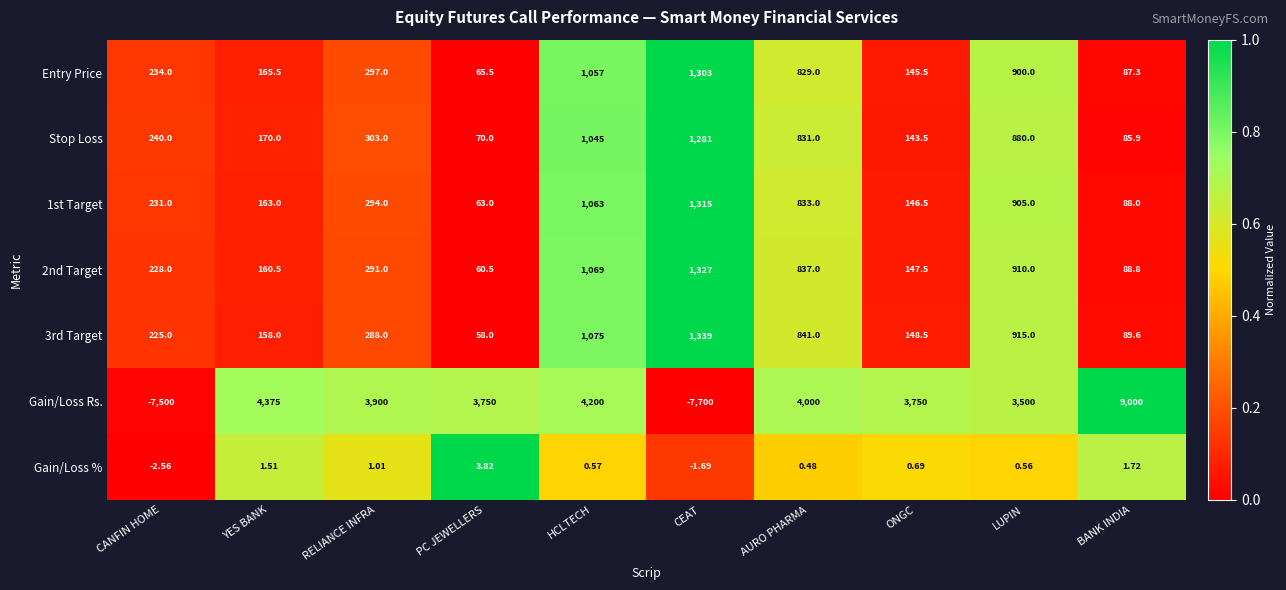

Which series changed the most between RELIANCE INFRA and ONGC?

Stop Loss